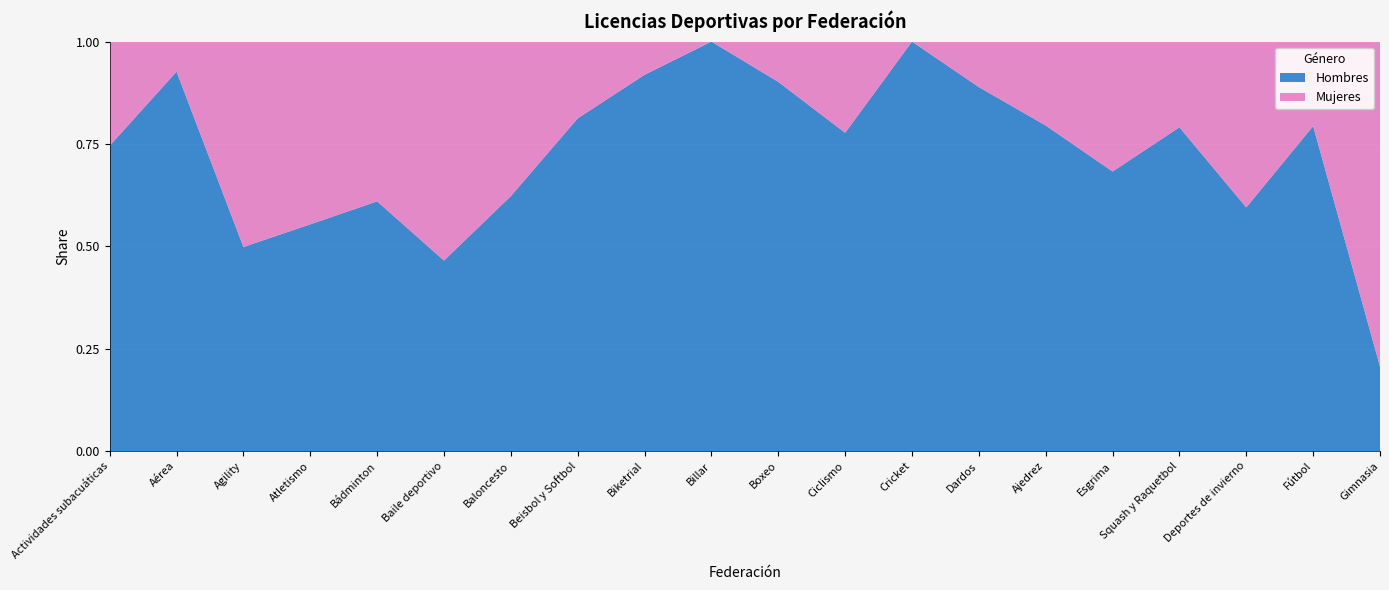

Reading left to right, extract all data points from this chart.

Hombres: Actividades subacuáticas=704	Aérea=354	Agility=151	Atletismo=4898	Bádminton=275	Baile deportivo=194	Baloncesto=7920	Beisbol y Softbol=910	Biketrial=102	Billar=132	Boxeo=220	Ciclismo=150	Cricket=900	Dardos=256	Ajedrez=939	Esgrima=312	Squash y Raquetbol=408	Deportes de invierno=545	Fútbol=1000	Gimnasia=953
Mujeres: Actividades subacuáticas=240	Aérea=28	Agility=152	Atletismo=3948	Bádminton=176	Baile deportivo=223	Baloncesto=4800	Beisbol y Softbol=210	Biketrial=9	Billar=0	Boxeo=24	Ciclismo=43	Cricket=0	Dardos=32	Ajedrez=242	Esgrima=145	Squash y Raquetbol=108	Deportes de invierno=371	Fútbol=260	Gimnasia=3665